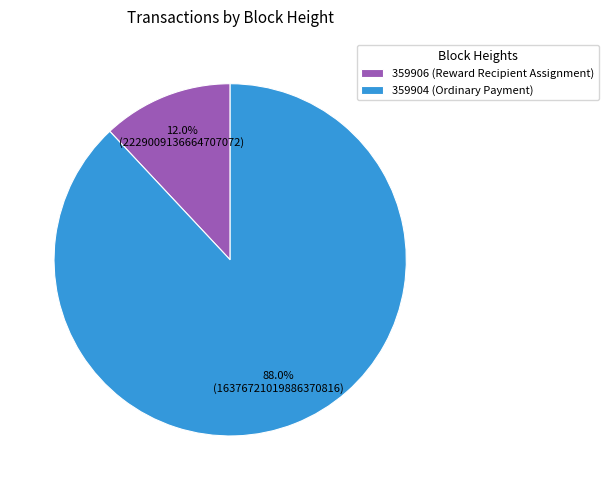

Between 359904 and 359906, which is larger?

359904